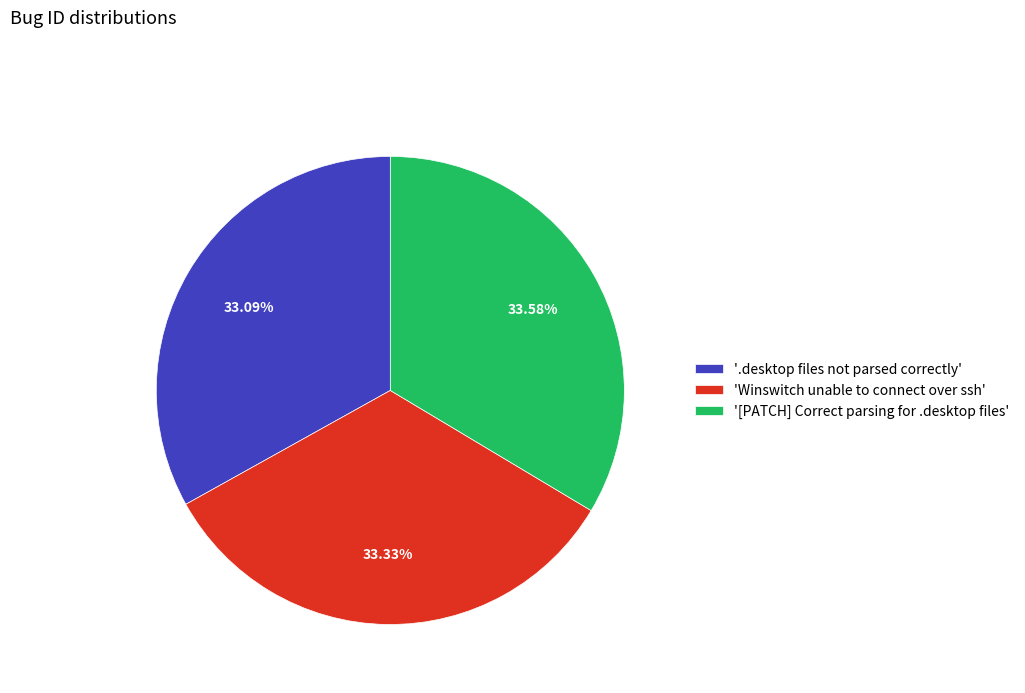

What is the ratio of the value at '[PATCH] Correct parsing for .desktop files' to the value at '.desktop files not parsed correctly'?

1.0